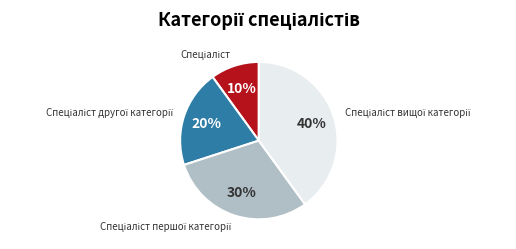

To the nearest percent, what is the average slice percentage?

25%